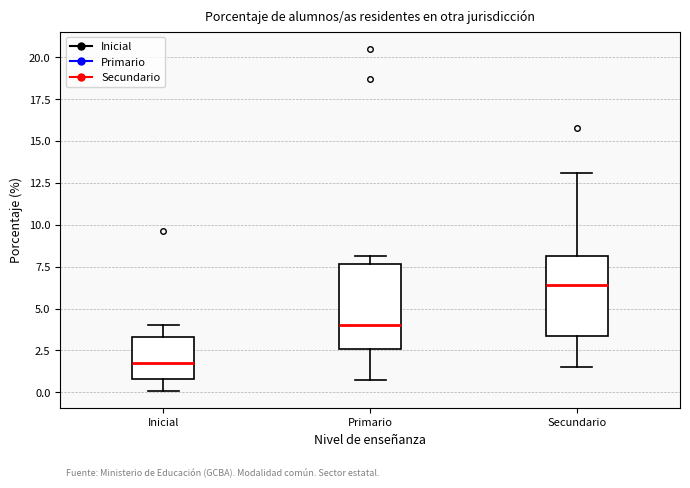

Where does the median line of the box for Secundario sit on the y-axis? The values are not printed on the chart, so give them approximately, as read against the axis.

6.5